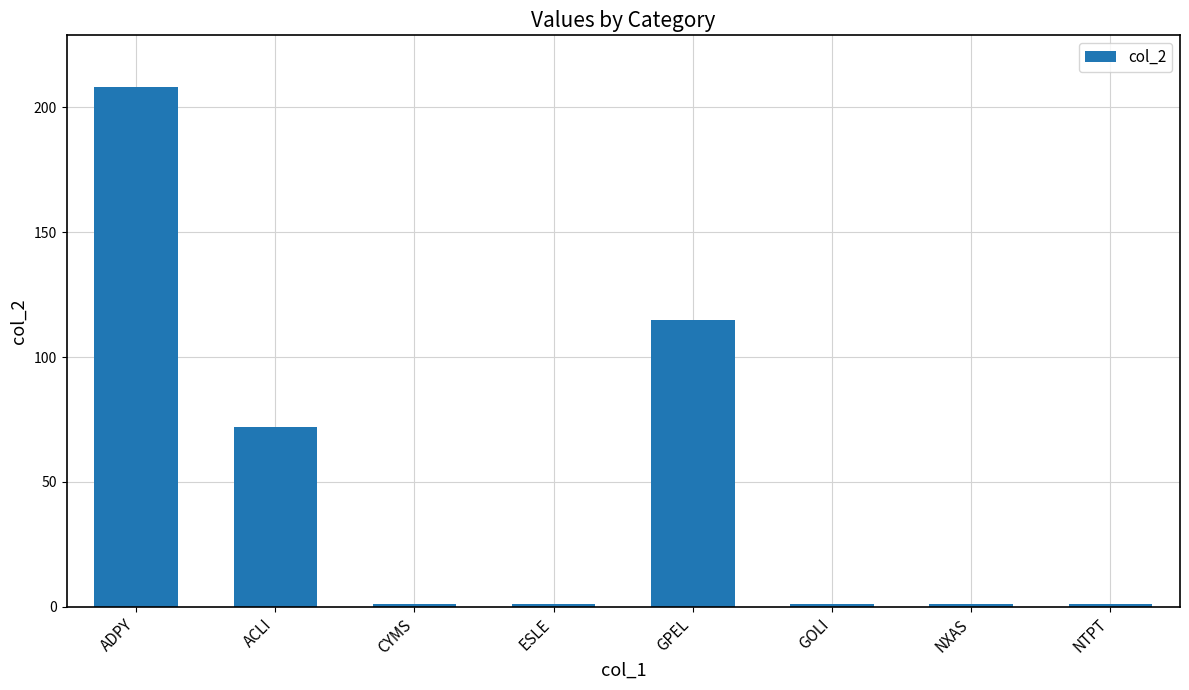

What is the sum of the values at NXAS and ESLE?

2